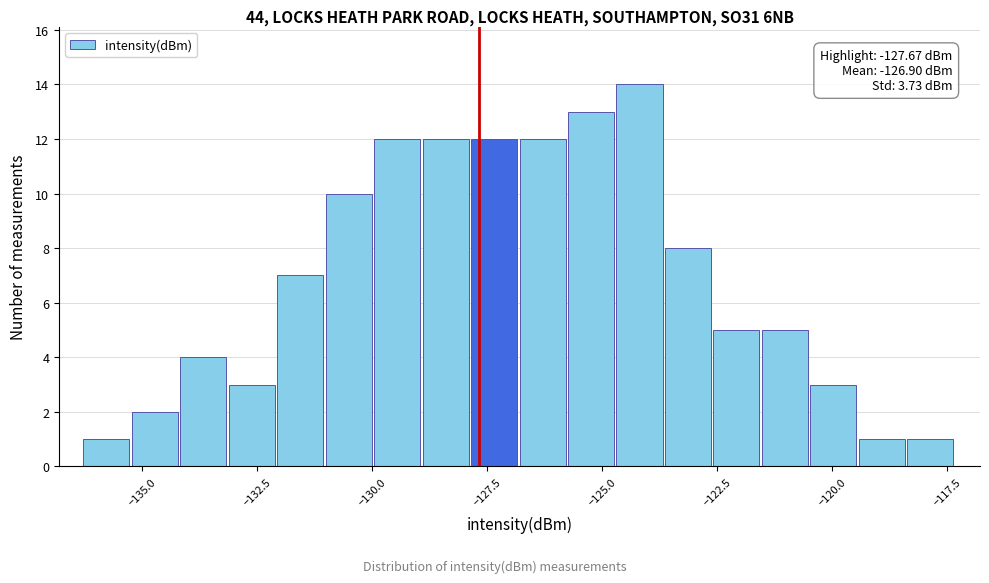

Read against the x-axis, roughly where is the centre of the tallest bar?

-124.0